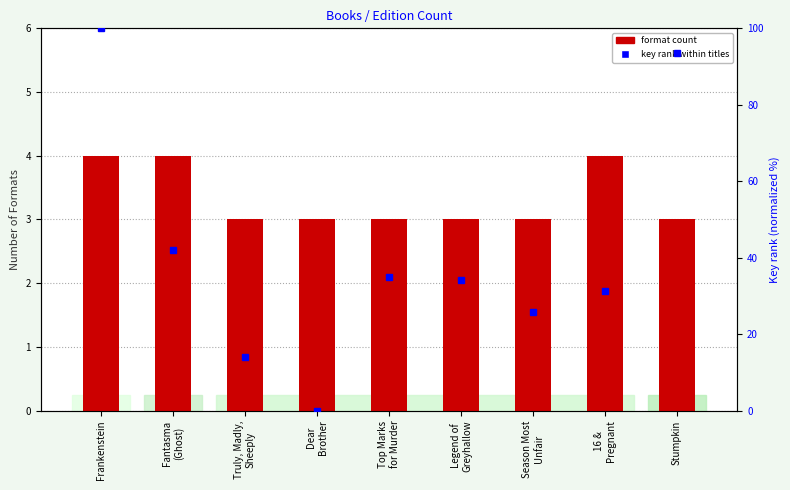

What position from the right is Frankenstein?

9